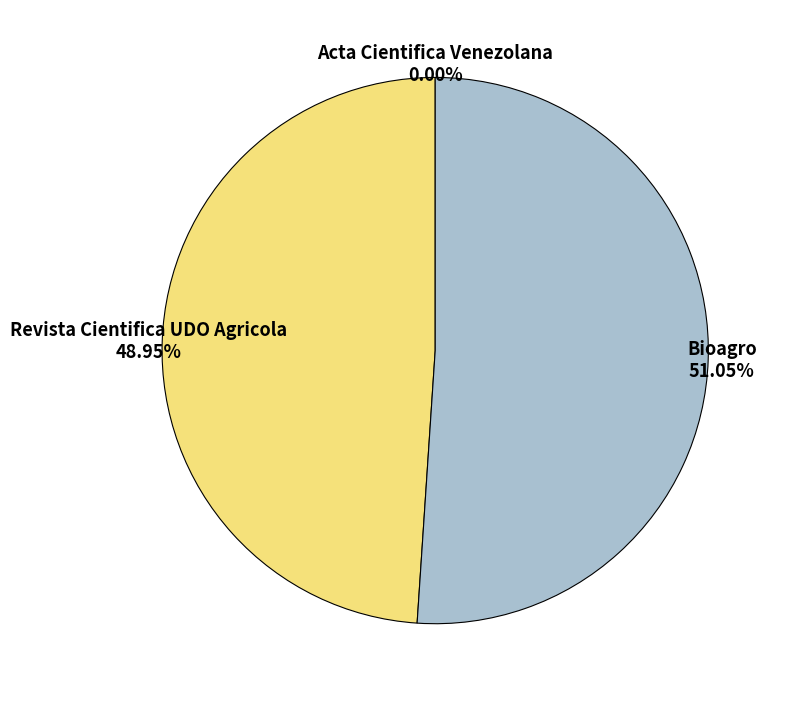

Does any single category account for the majority?

Yes